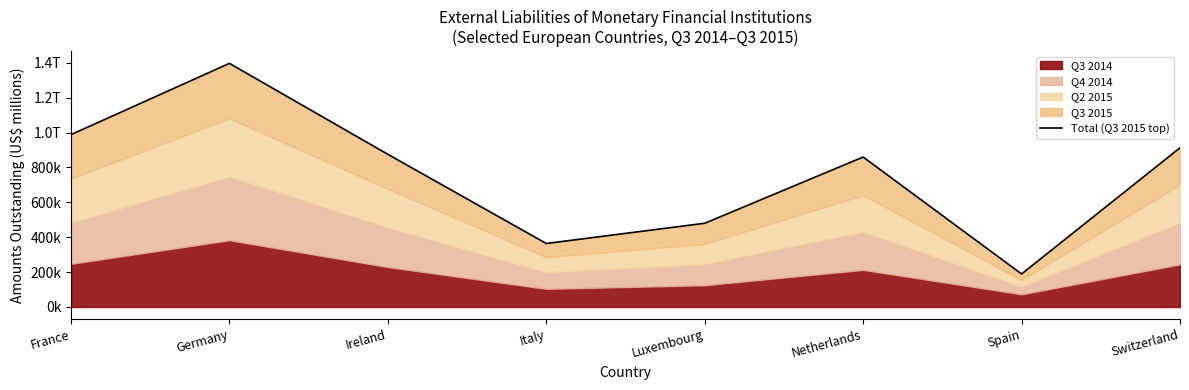

List the labels in order of value, largest first.

Germany, France, Switzerland, Ireland, Netherlands, Luxembourg, Italy, Spain